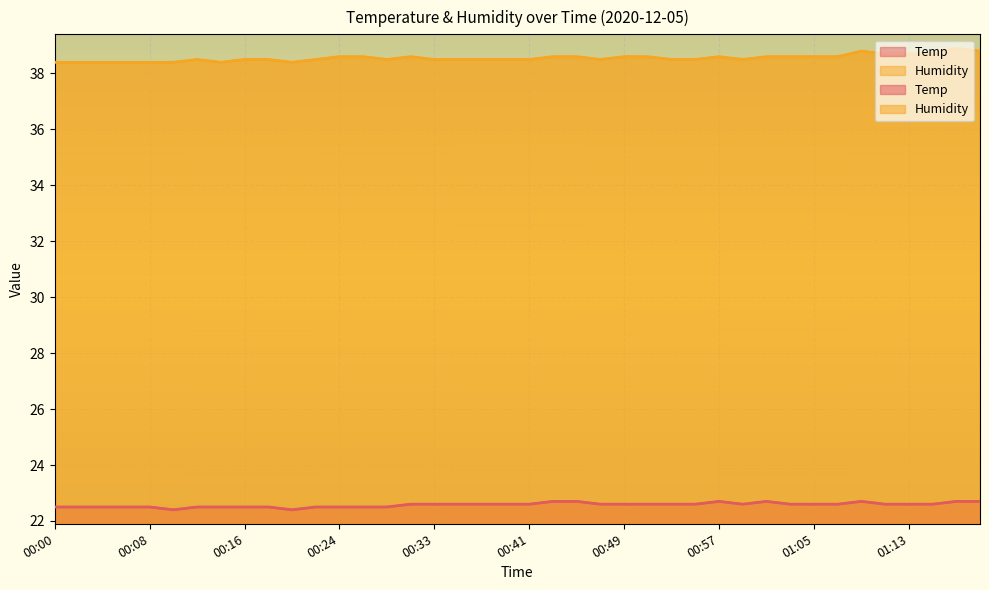

Which category has the highest value across all series?

01:17